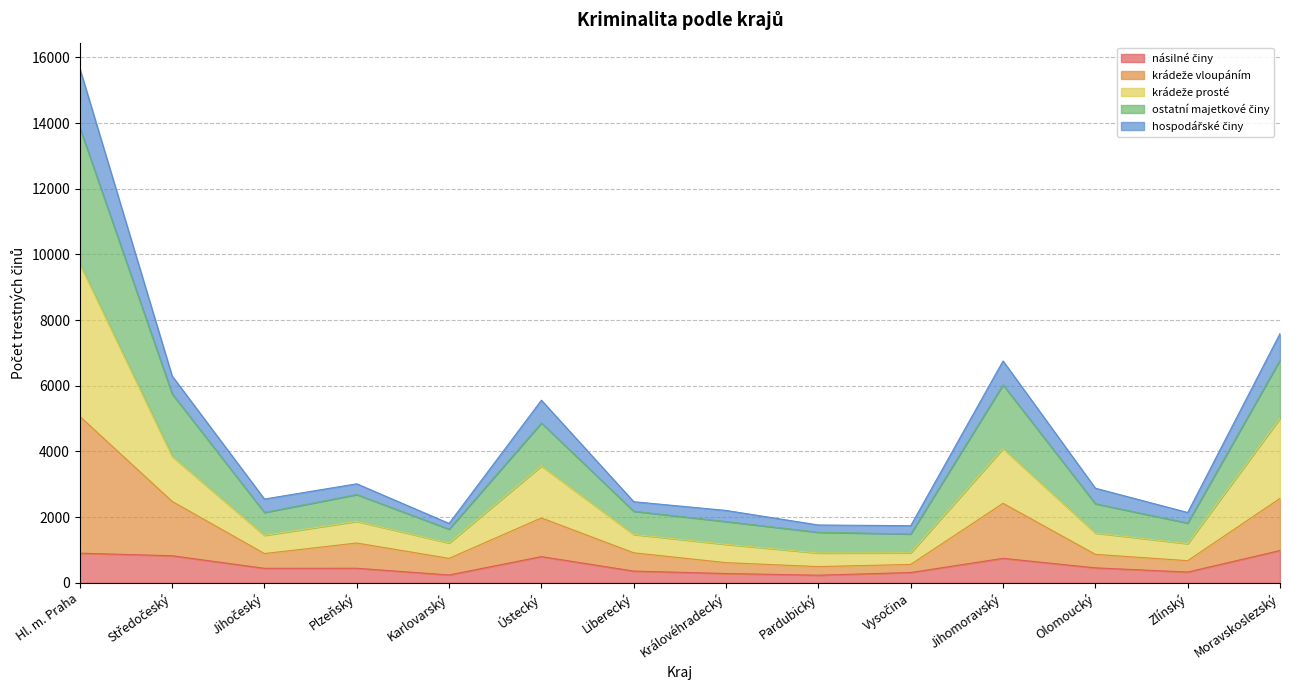

What is the label of the 7th point from the right?

Královéhradecký